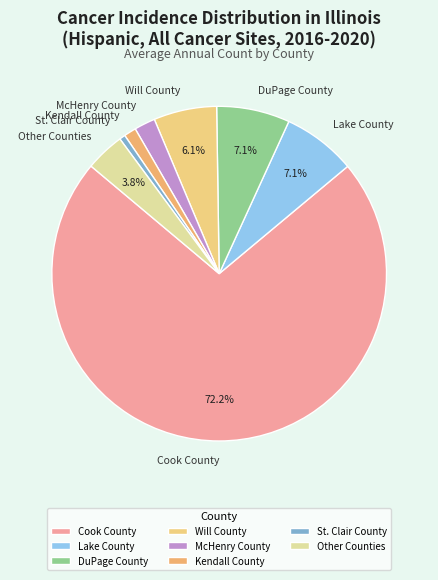

Between Will County and DuPage County, which is larger?

DuPage County